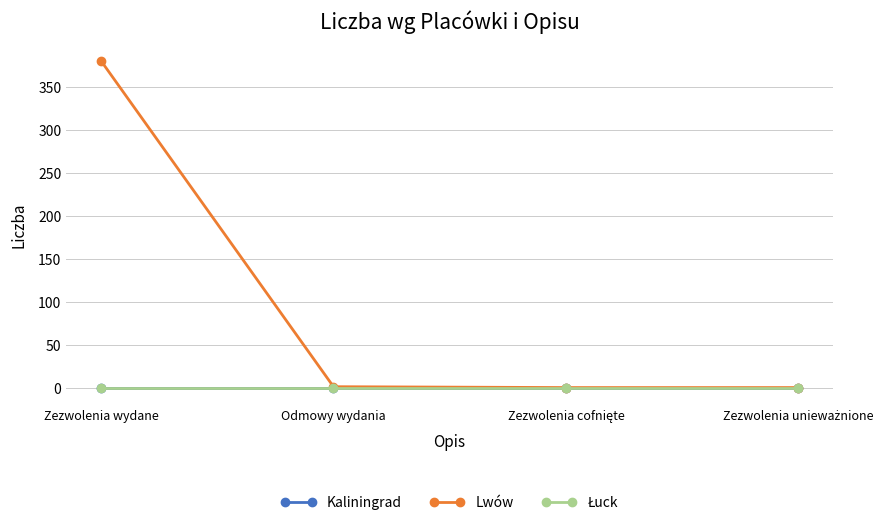

True or false: Lwów has a value of 0 at Zezwolenia unieważnione.

True